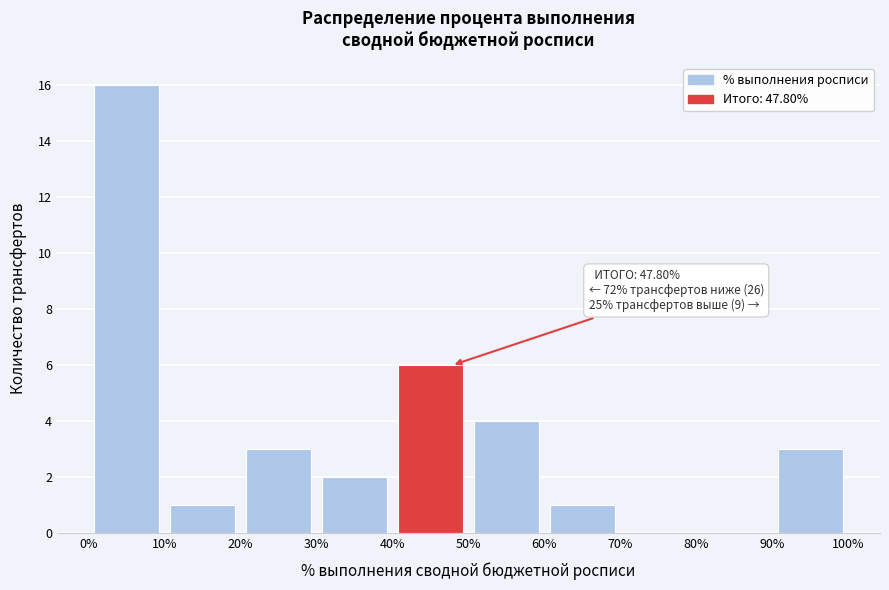

Which range on the x-axis has the tallest bar?

0% to 10%